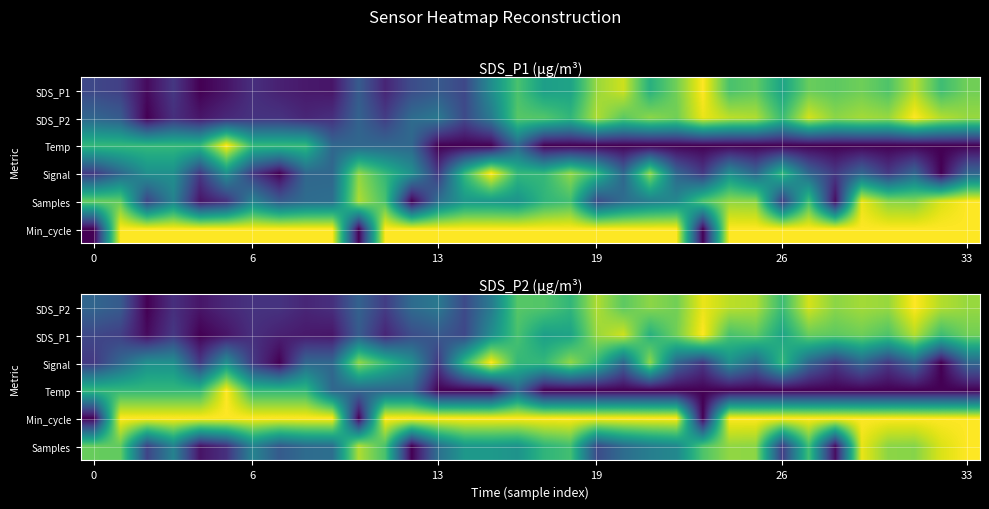

At which category is the sum across all series the highest?

31